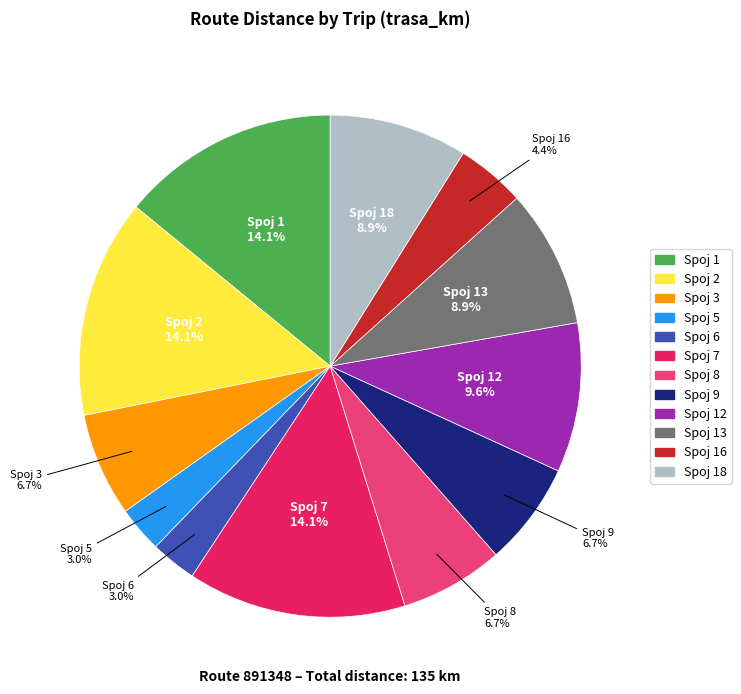

Is there any slice that represents more than half of the pie?

No